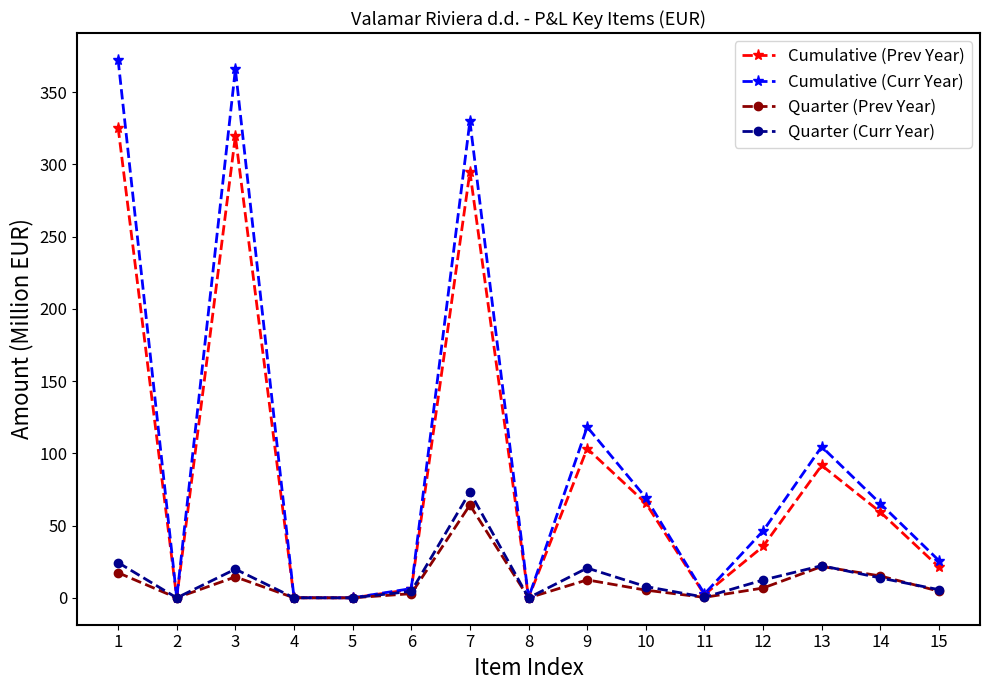

What is the value of the Cumulative (Prev Year) point at the 13th from the left?

91.6